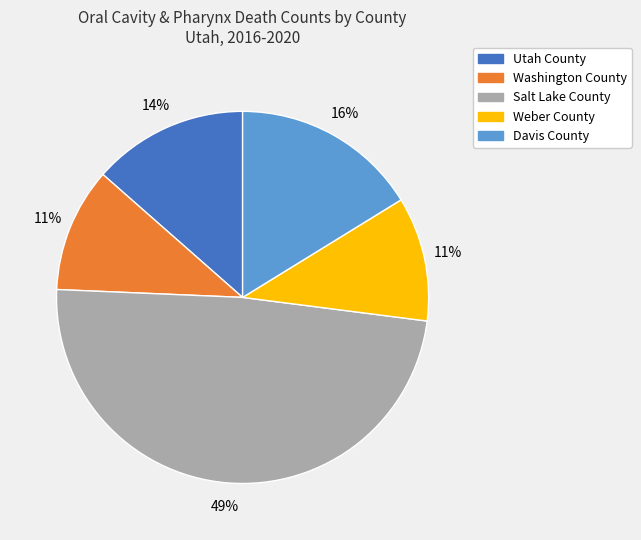

To the nearest percent, what is the difference between the largest and smallest slice percentages?

38%